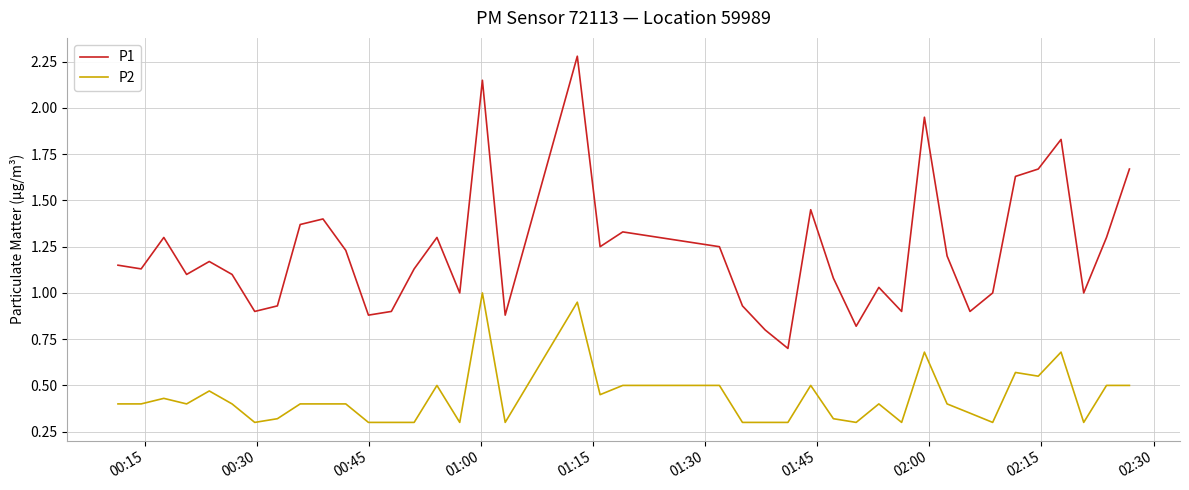

Which series has the largest total across all categories?

P1